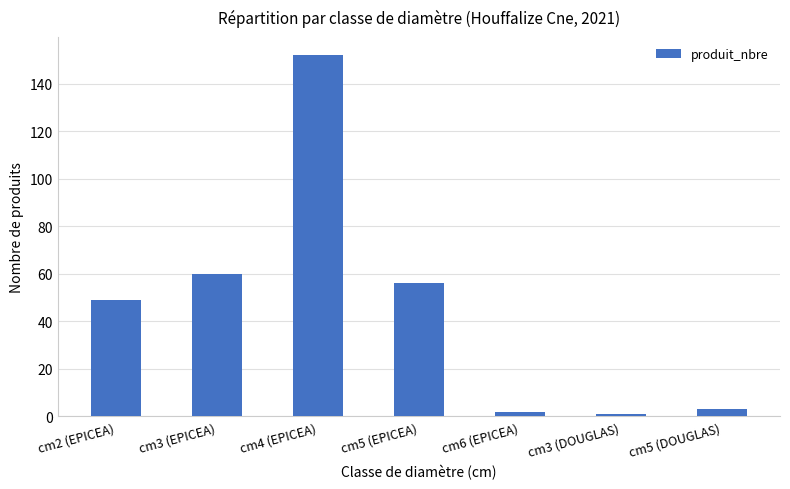

What is the ratio of the value at cm5 (EPICEA) to the value at cm2 (EPICEA)?

1.1